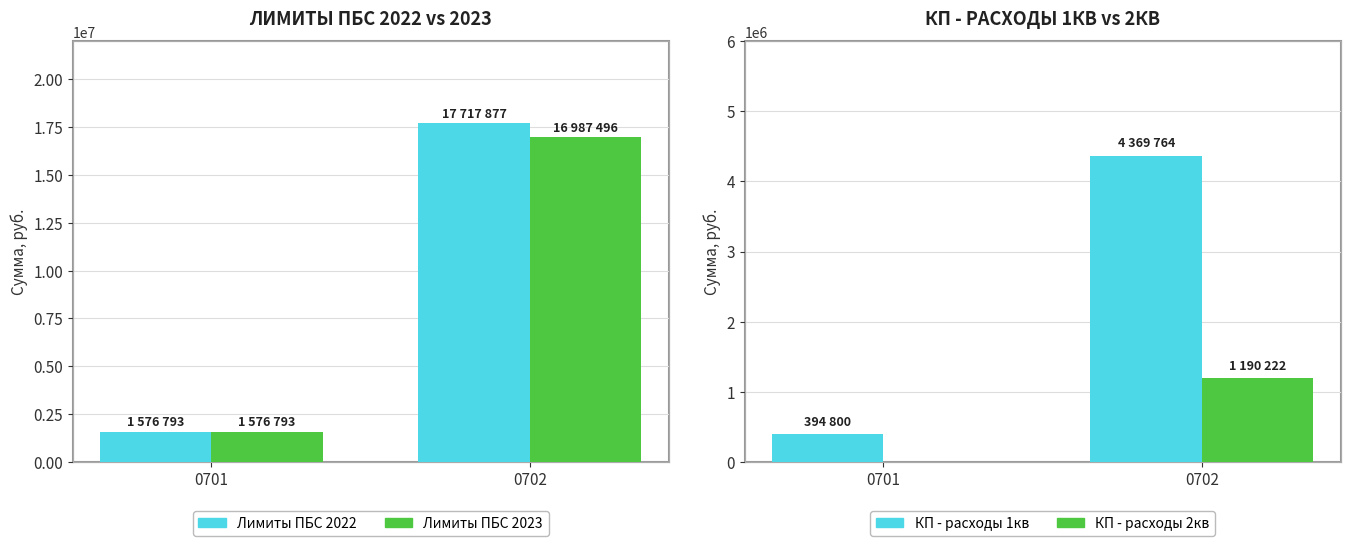

What is the sum of the КП - расходы 1кв values at 0702 and 0701?

4764564.0